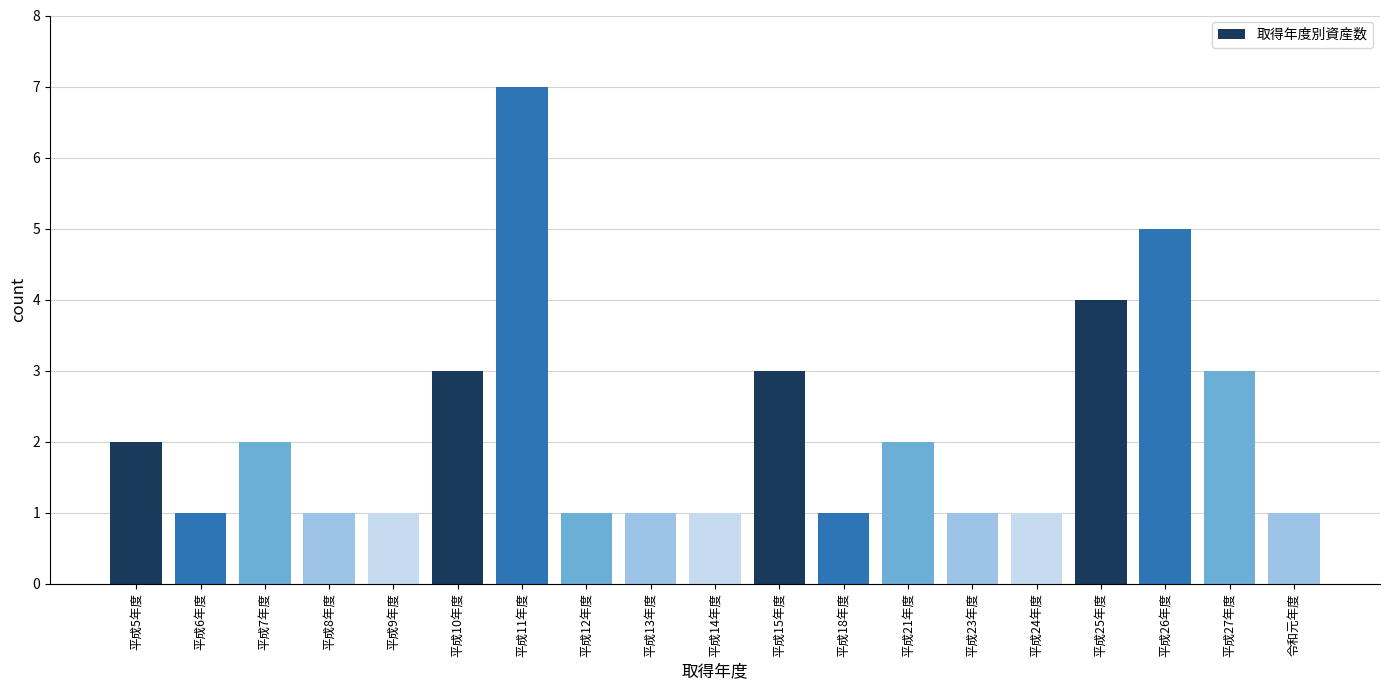

How many series are shown in this chart?

1